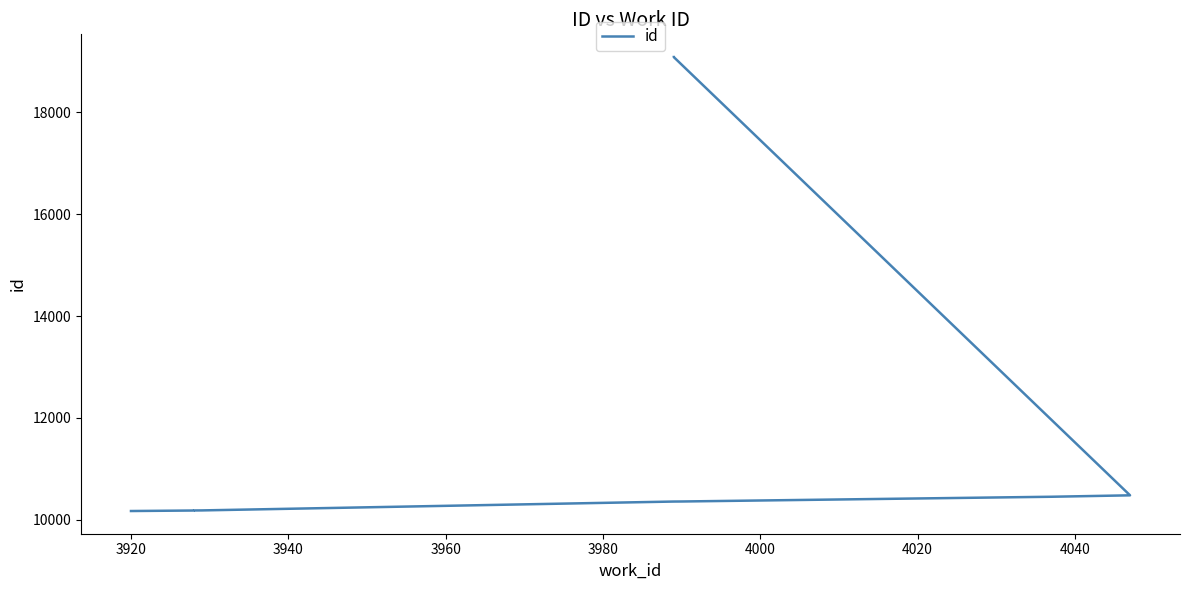

What is the label of the 6th point from the right?

3980